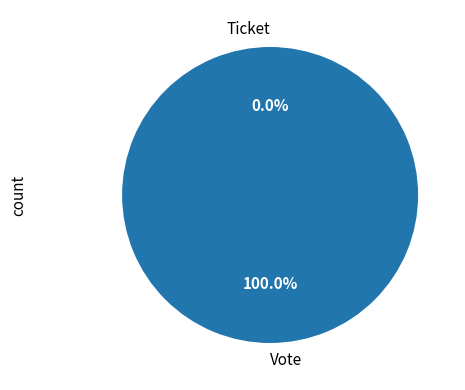

How many slices are in this pie chart?

2